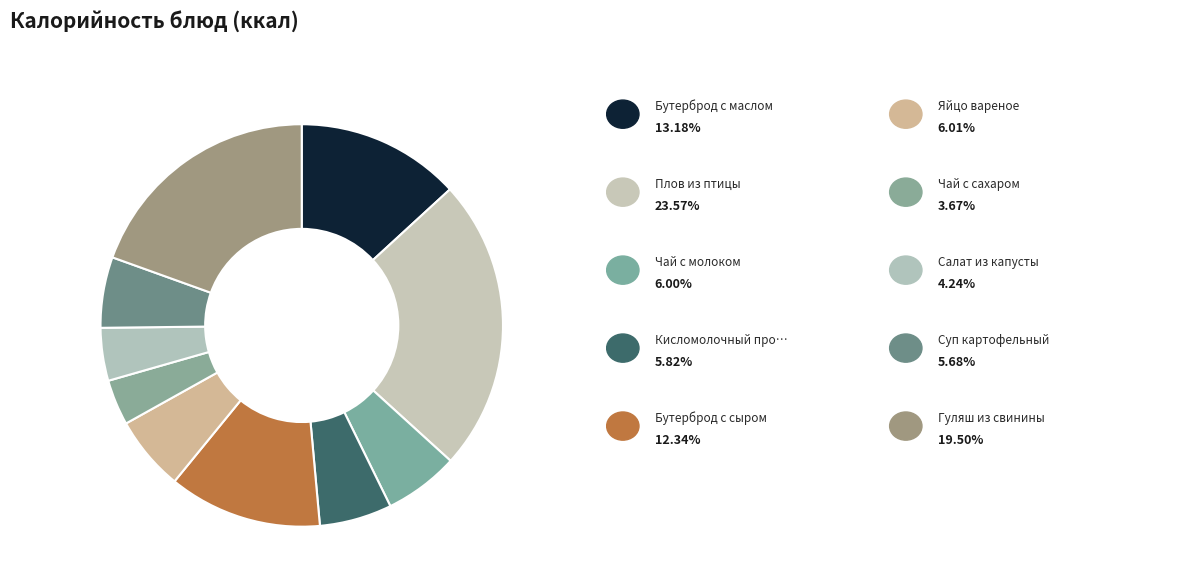

Rank the categories by value from lowest to highest.

Чай с сахаром, Салат из капусты, Суп картофельный, Кисломолочный продукт, Чай с молоком, Яйцо вареное, Бутерброд с сыром, Бутерброд с маслом, Гуляш из свинины, Плов из птицы